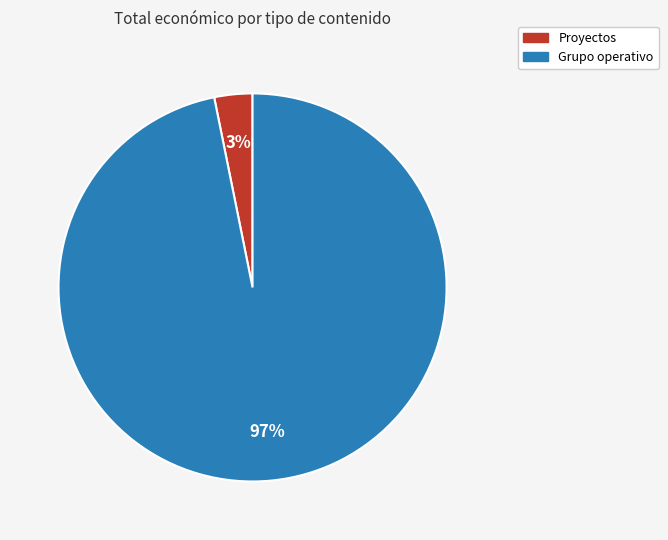

Does any single category account for the majority?

Yes